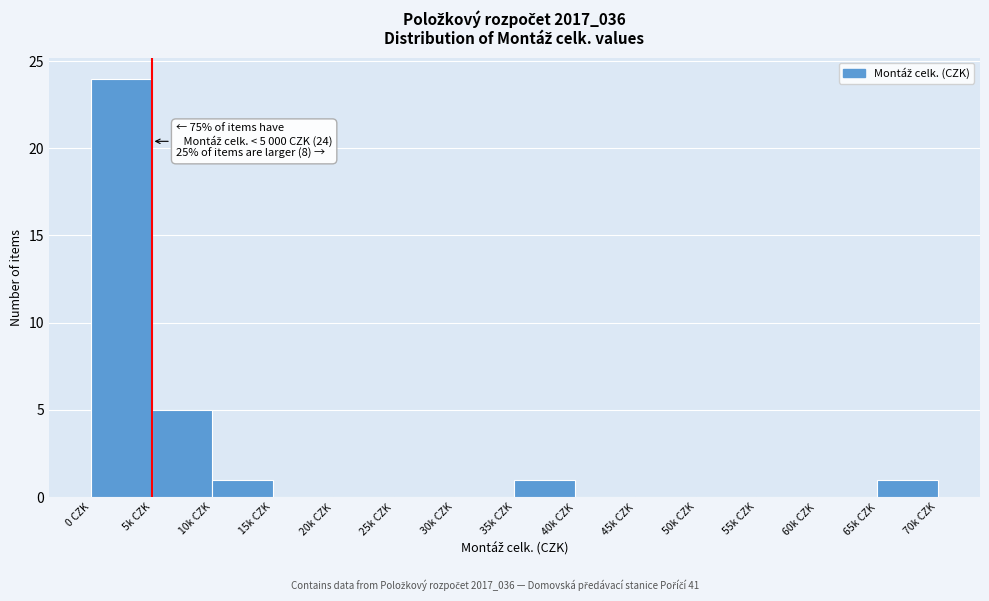

Reading left to right, what are all the values shown in this chart?

0 CZK=24	5k CZK=5	10k CZK=1	15k CZK=0	20k CZK=0	25k CZK=0	30k CZK=0	35k CZK=1	40k CZK=0	45k CZK=0	50k CZK=0	55k CZK=0	60k CZK=0	65k CZK=1